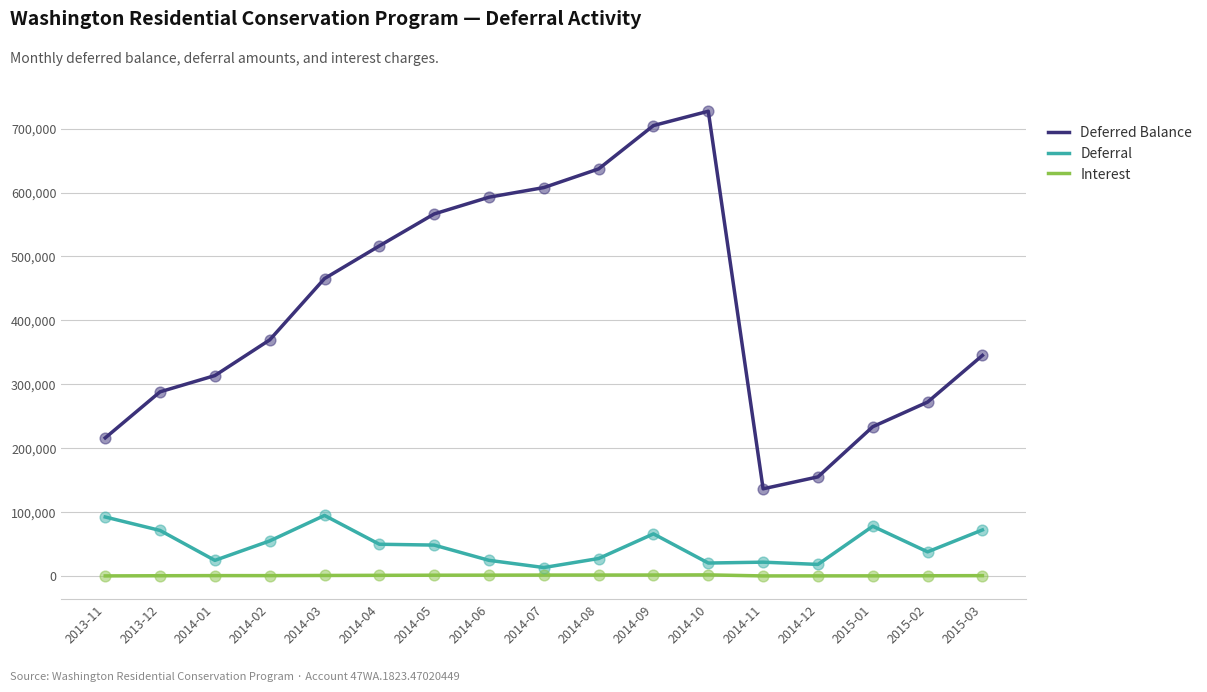

Is the value of Deferral at 2015-03 greater than the value of Interest at 2015-02?

Yes